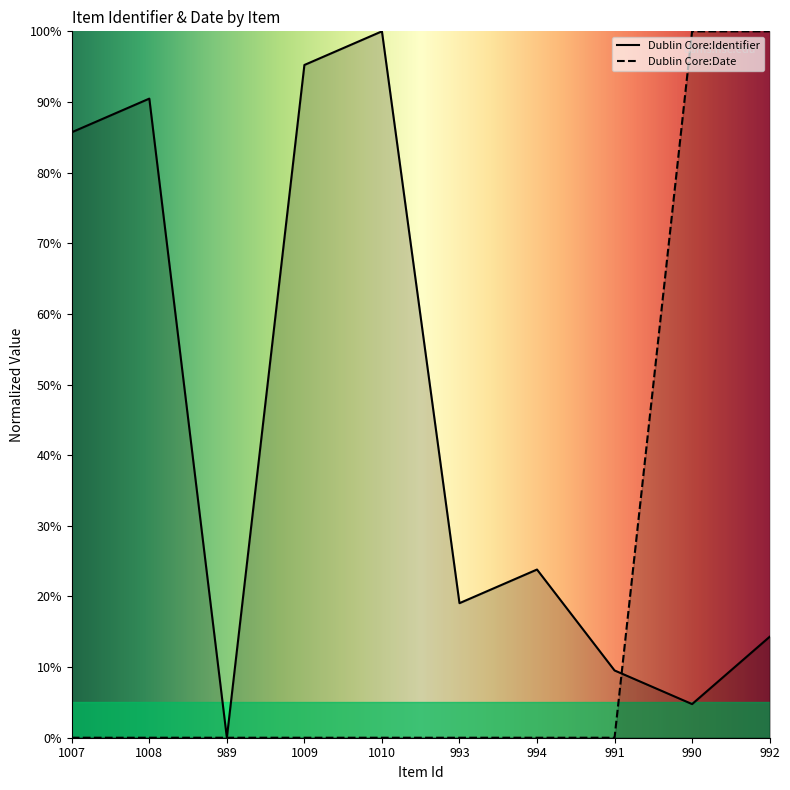

Rank the series by their average value, from highest to lowest.

Dublin Core:Identifier, Dublin Core:Date